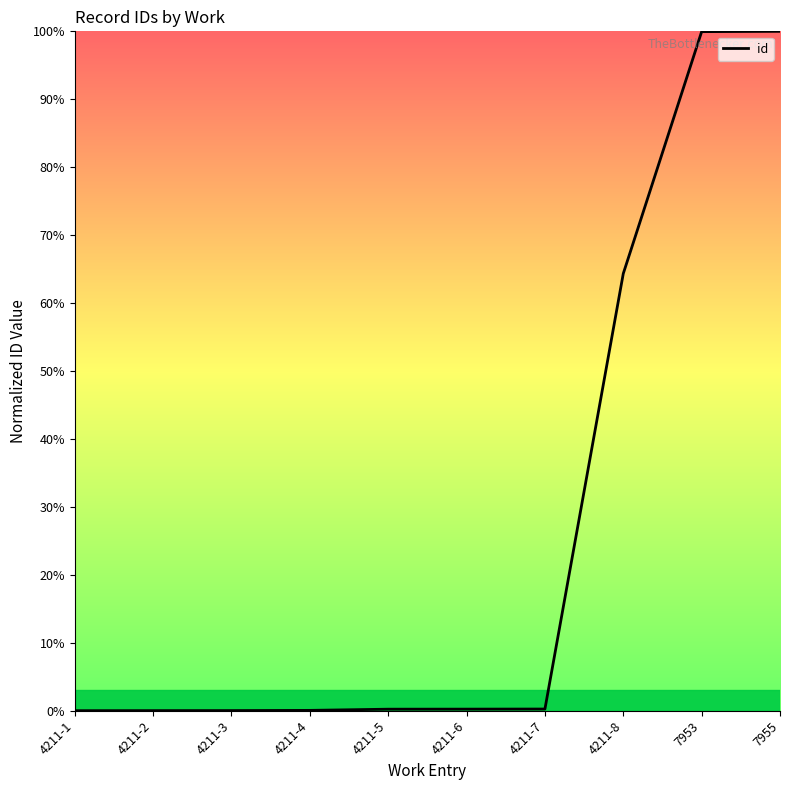

What is the maximum value shown in the chart?

100.0